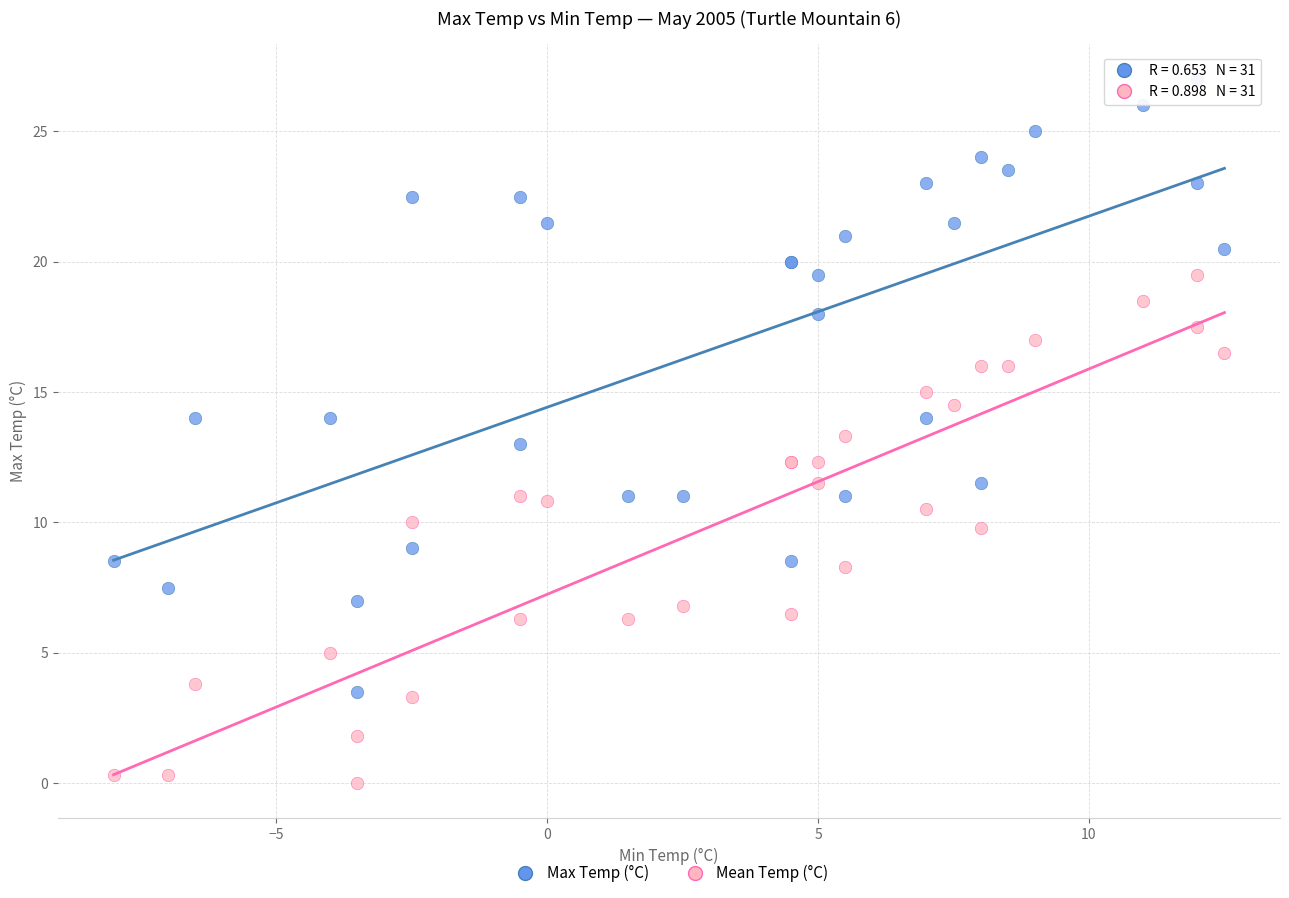

Which series contains the lowest Y value?

Mean Temp (°C)